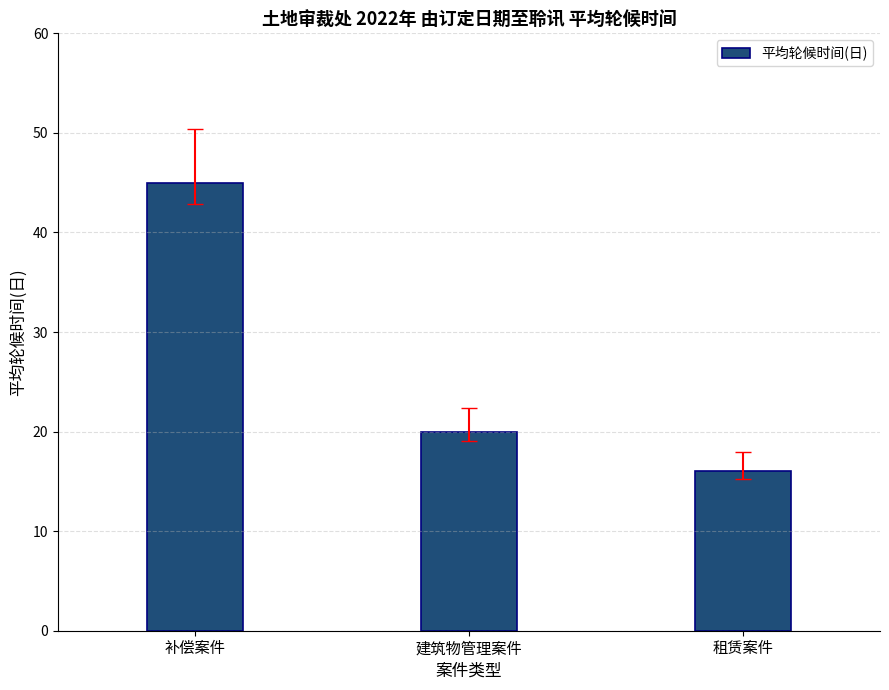

Reading right to left, list all the values displayed in this chart.

租赁案件=16	建筑物管理案件=20	补偿案件=45